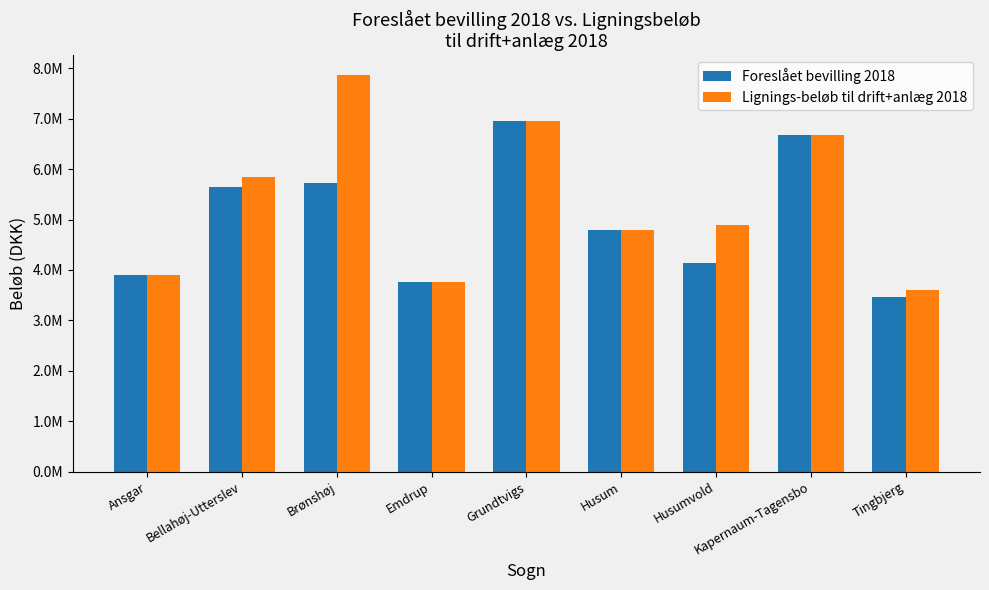

Are the bars horizontal?

No